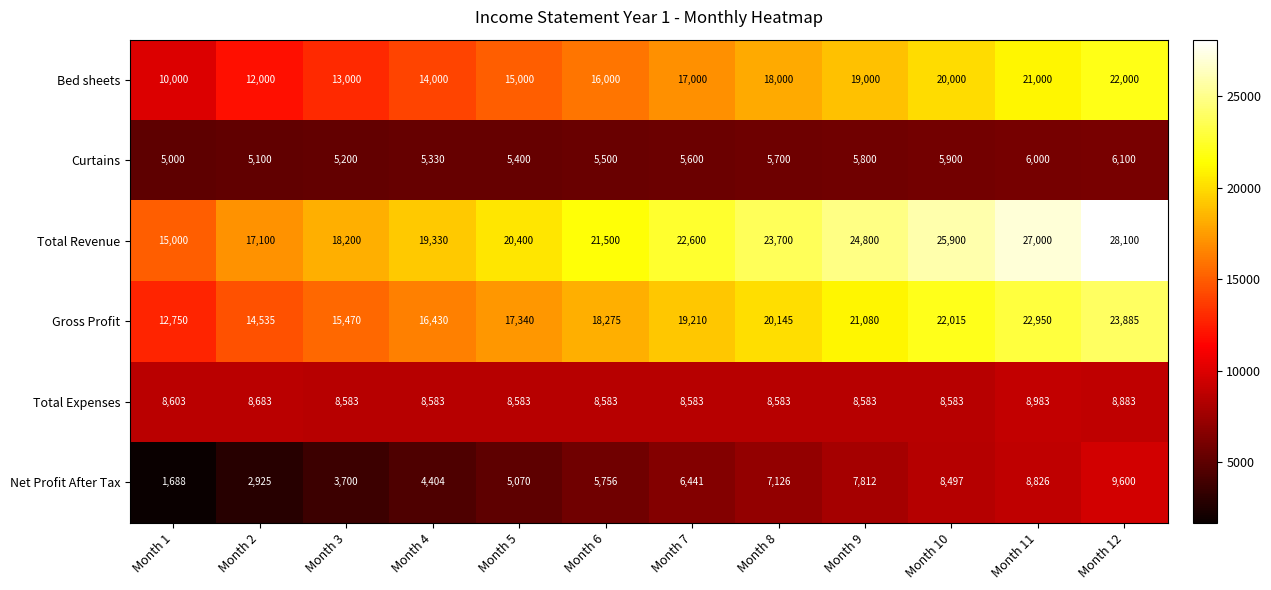

What is the sum of the Net Profit After Tax values at Month 7 and Month 6?

12197